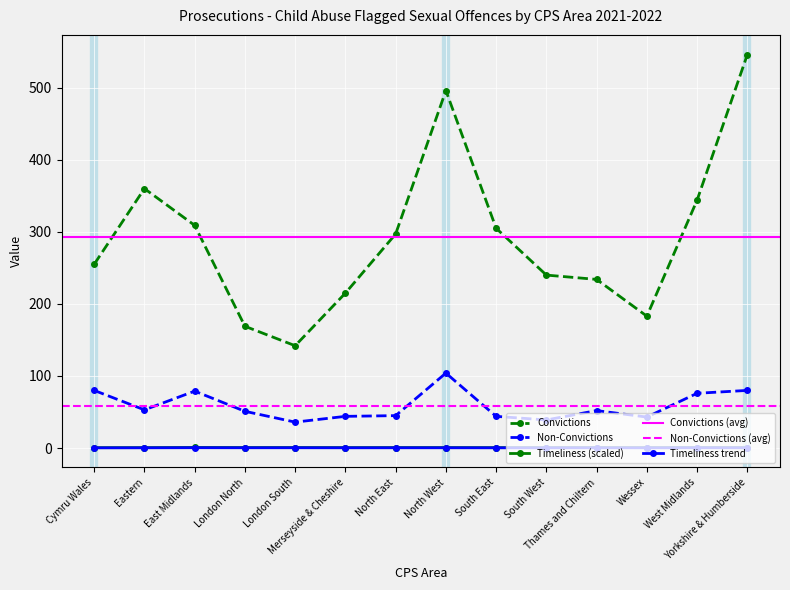

Reading left to right, list all the values displayed in this chart.

Timeliness of Prosecution: Cymru Wales=0.6	Eastern=0.6	East Midlands=0.8	London North=0.7	London South=0.7	Merseyside & Cheshire=0.6	North East=0.7	North West=0.7	South East=0.6	South West=0.6	Thames and Chiltern=0.7	Wessex=0.6	West Midlands=0.8	Yorkshire & Humberside=0.6
Convictions: Cymru Wales=255.0	Eastern=360.0	East Midlands=309.0	London North=169.0	London South=142.0	Merseyside & Cheshire=215.0	North East=297.0	North West=496.0	South East=305.0	South West=240.0	Thames and Chiltern=234.0	Wessex=183.0	West Midlands=344.0	Yorkshire & Humberside=546.0
Non-Convictions: Cymru Wales=80.0	Eastern=53.0	East Midlands=79.0	London North=51.0	London South=36.0	Merseyside & Cheshire=44.0	North East=45.0	North West=104.0	South East=44.0	South West=39.0	Thames and Chiltern=52.0	Wessex=43.0	West Midlands=76.0	Yorkshire & Humberside=80.0